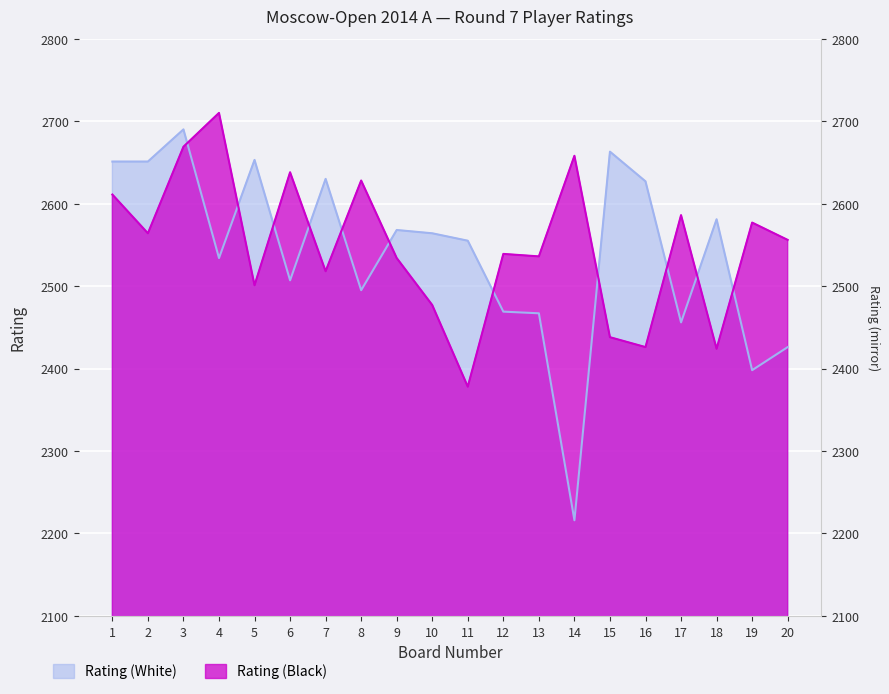

Which label corresponds to the smallest value in the chart?

14